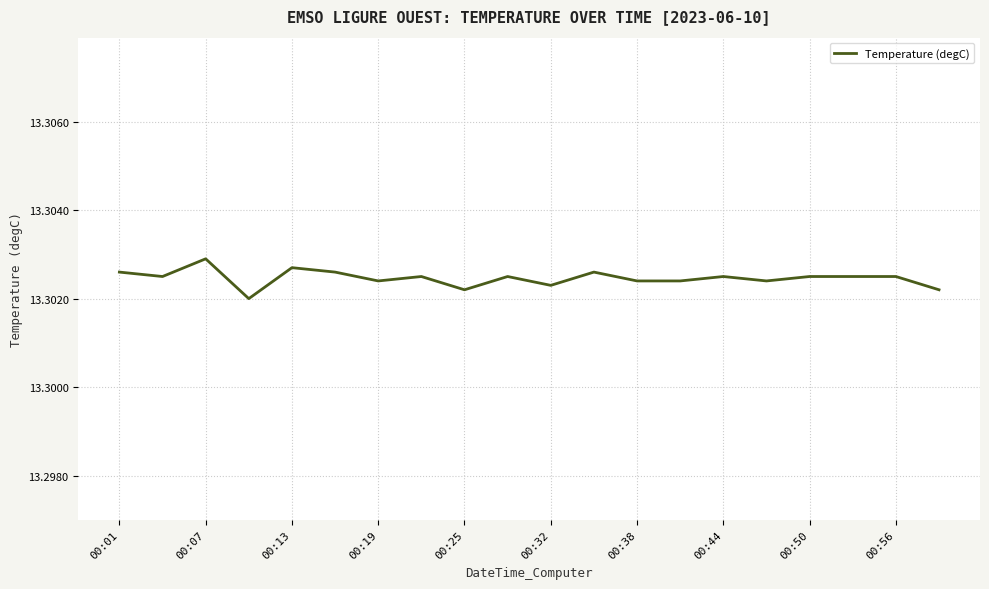

The chart shows a value of 22.5 at 00:19. True or false?

False